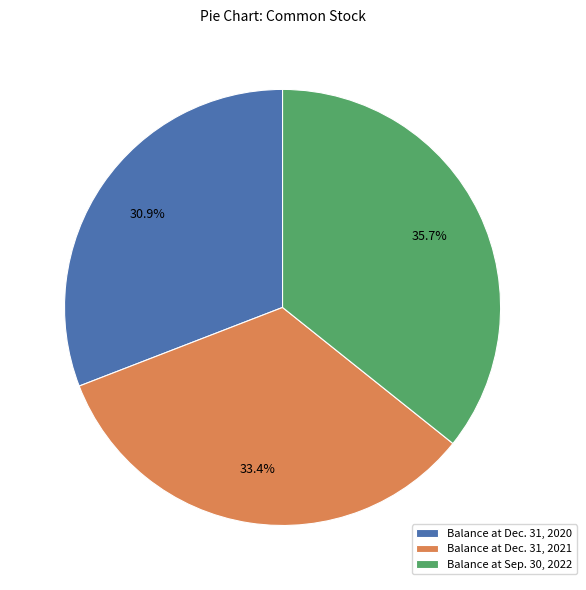

To the nearest percent, what is the difference between the largest and smallest slice percentages?

5%